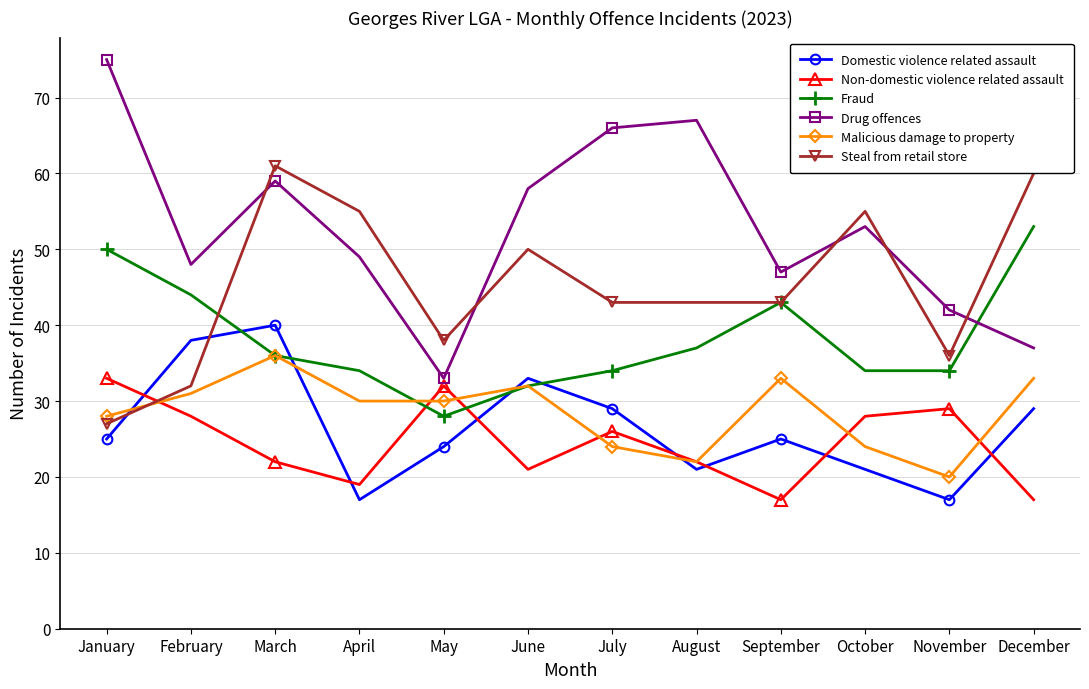

What is the sum of all Steal from retail store values?

543